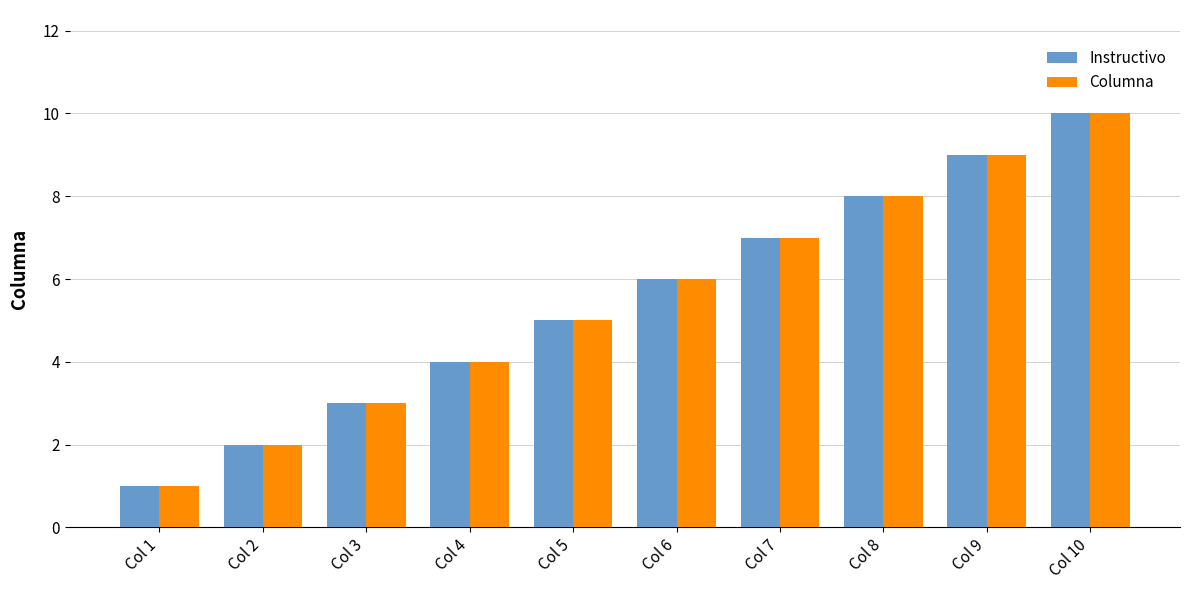

What is the minimum value shown in the chart?

1